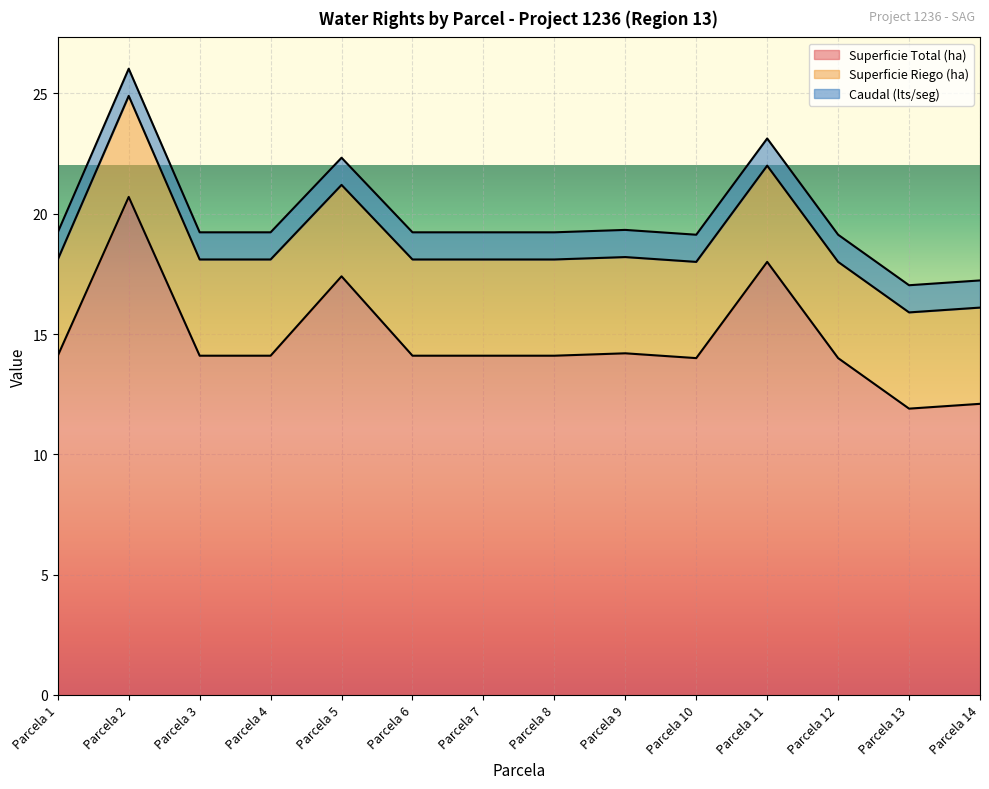

True or false: Caudal (lts/seg) has a value of 0.3 at Parcela 13.

False